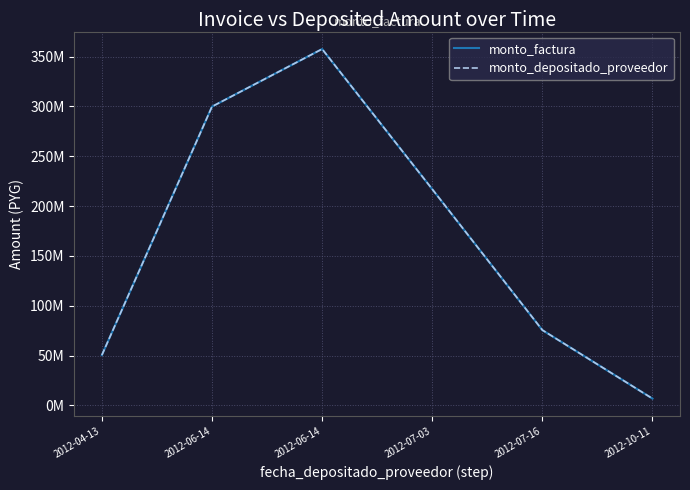

Does the chart display data point markers on the line(s)?

No